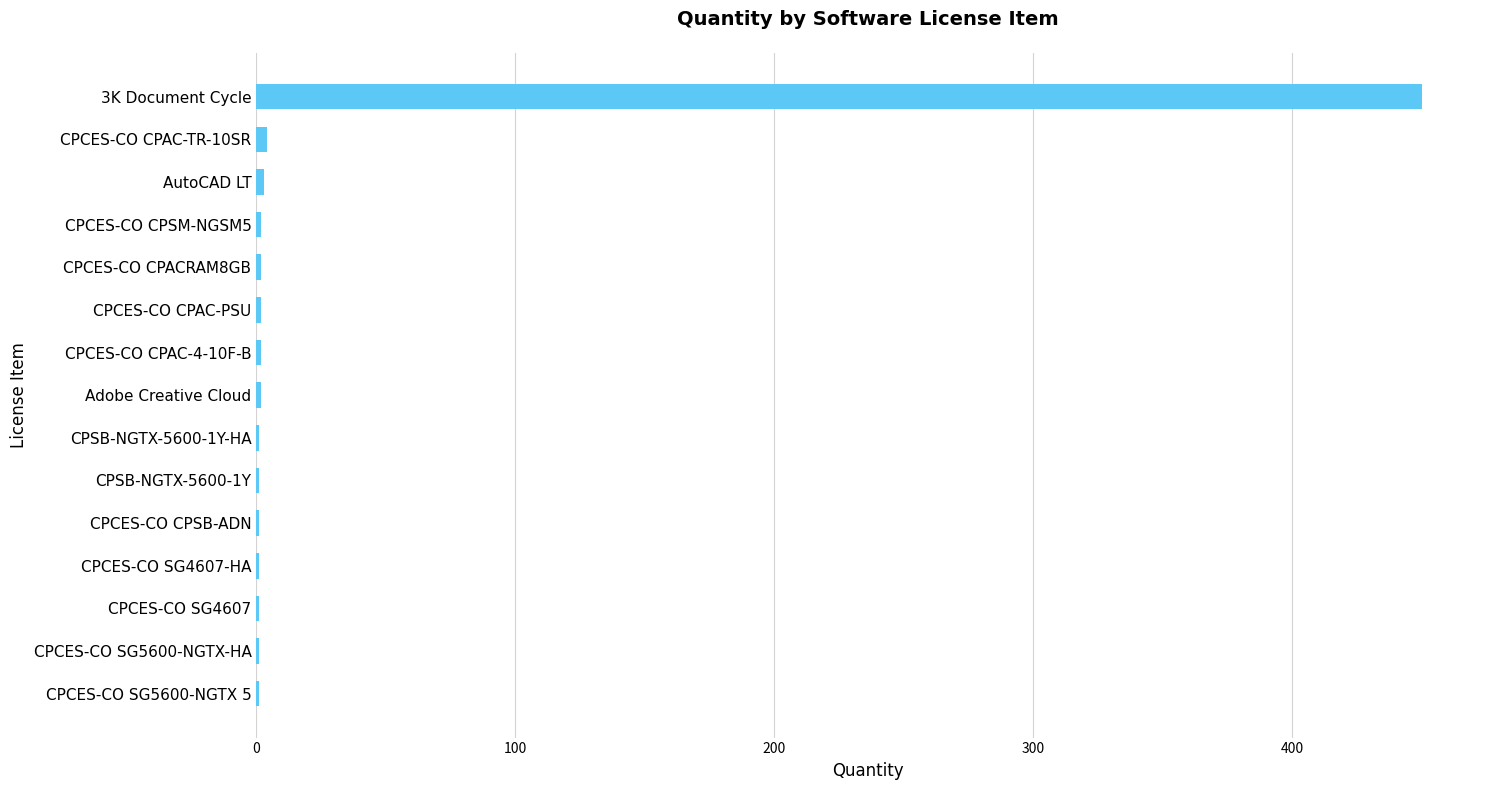

The chart shows a value of 4 at CPCES-CO CPAC-TR-10SR. True or false?

True